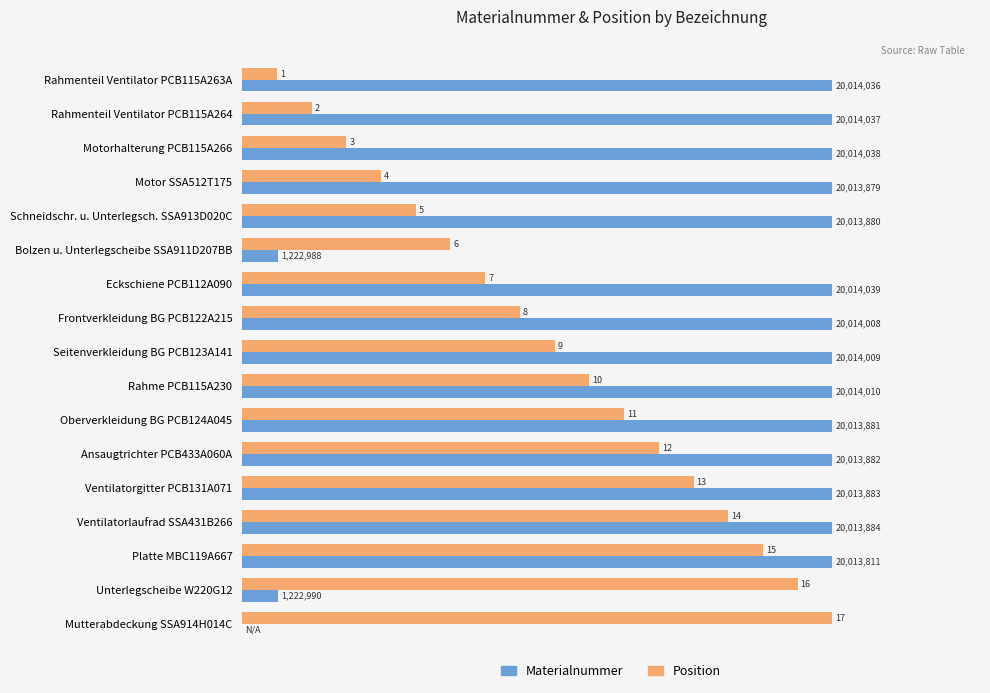

What are all the series names shown in the legend?

Materialnummer, Position